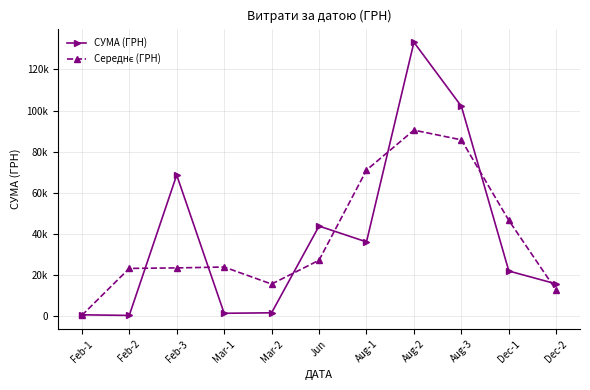

At how many categories does at least one series exceed 13830?

10